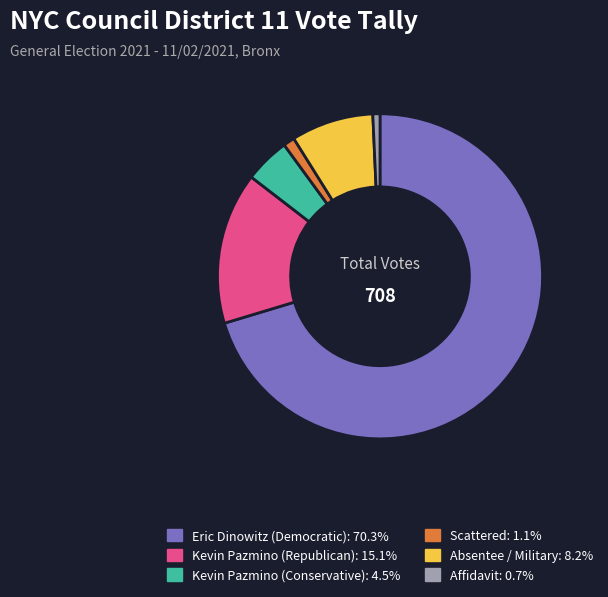

Count the number of slices in the pie.

6